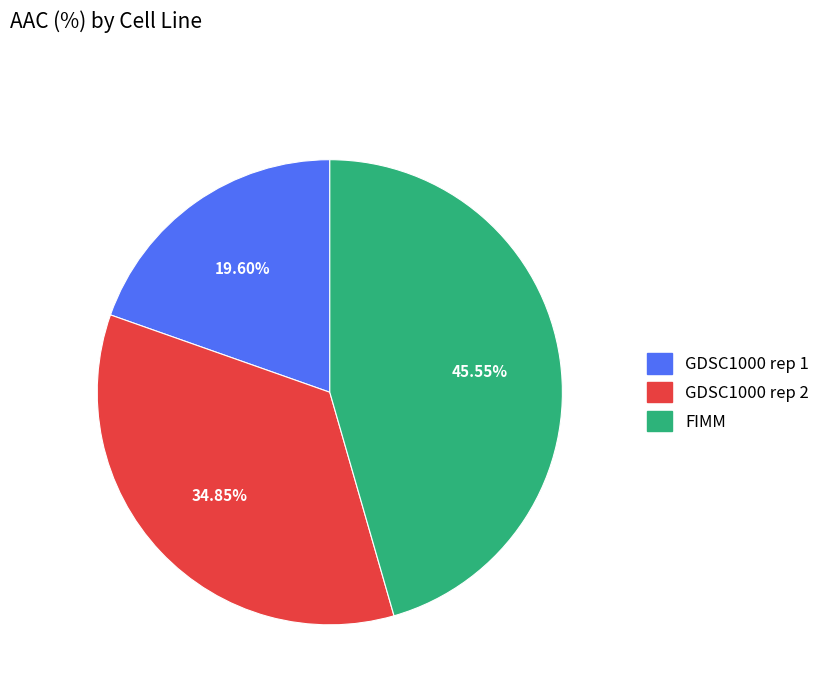

True or false: GDSC1000 rep 2 accounts for 29% of the total.

False